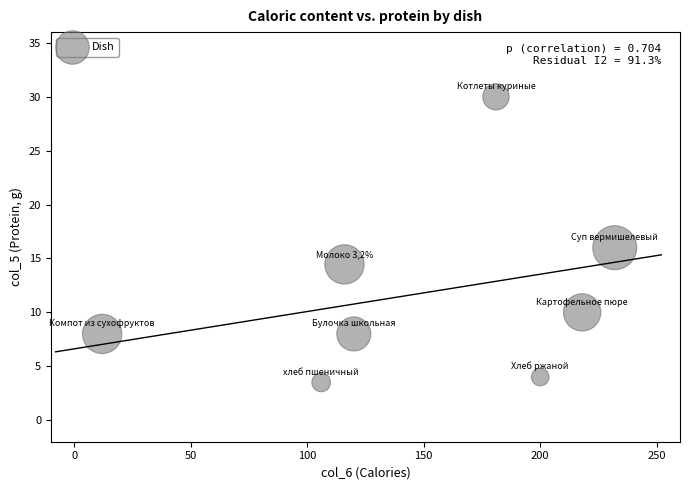

What is the range of X values (max minus min)?

220.0